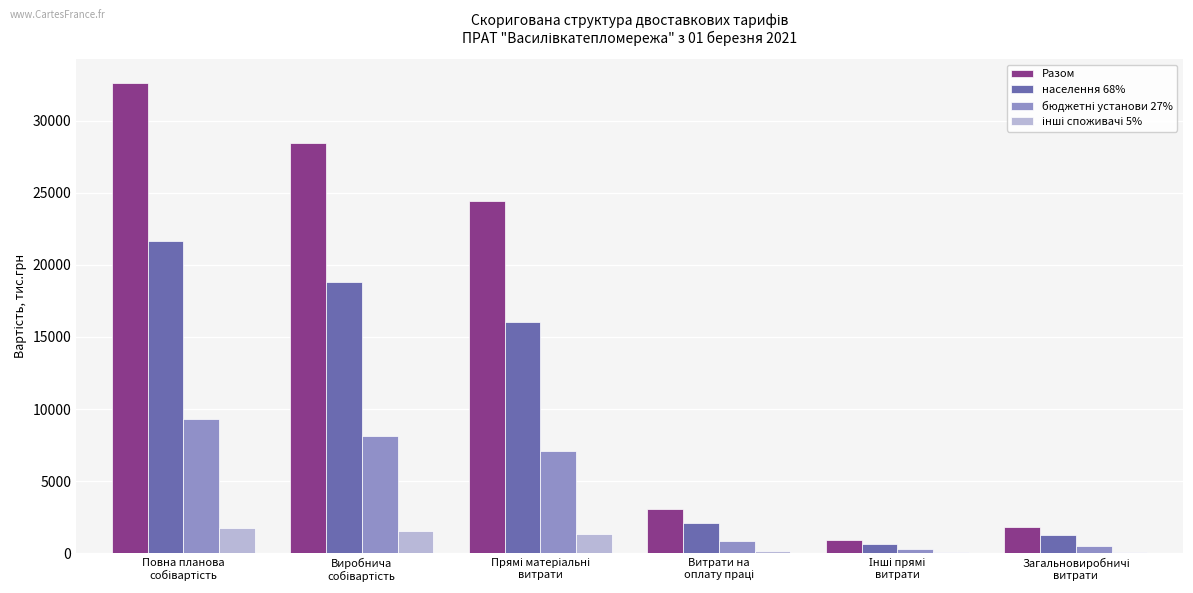

Which series has the largest total across all categories?

Разом